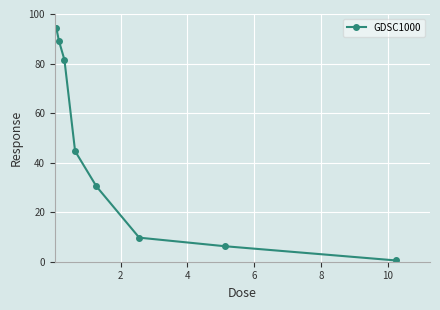

What is the maximum value shown in the chart?

94.5